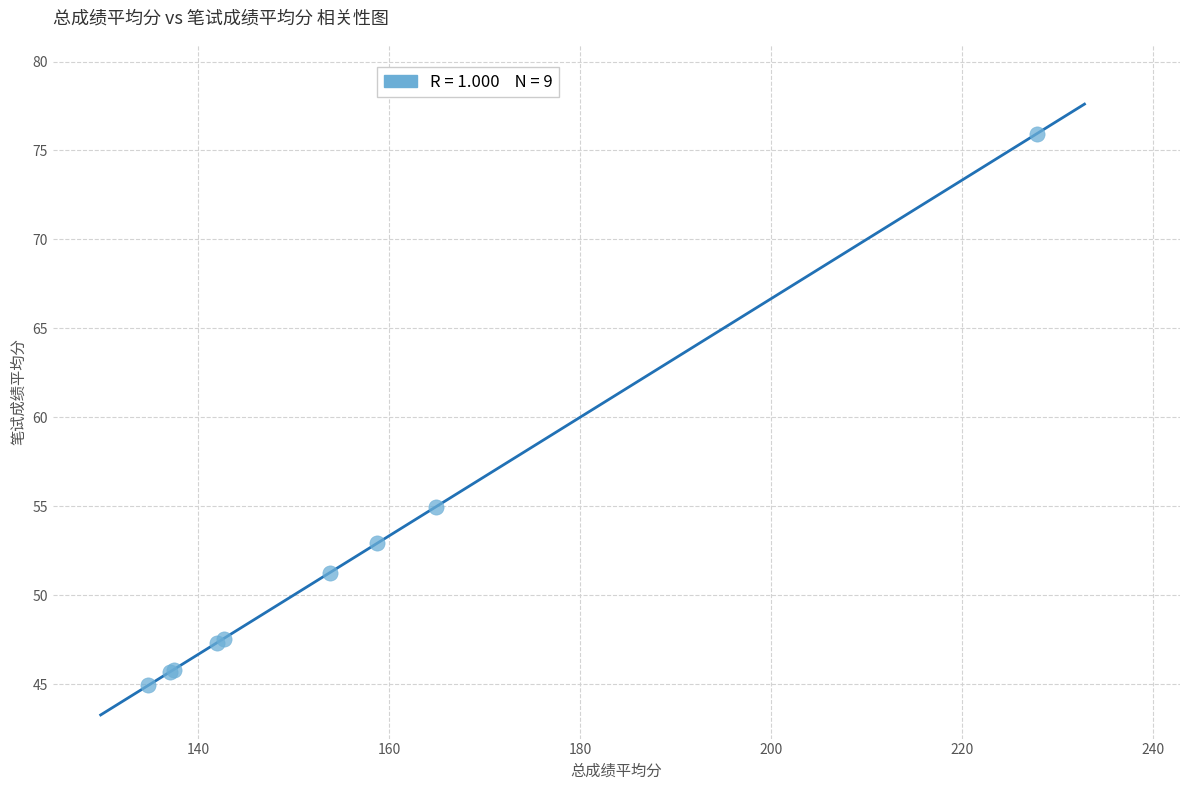

What Y value in the scatter plot is closest to 60?

55.0